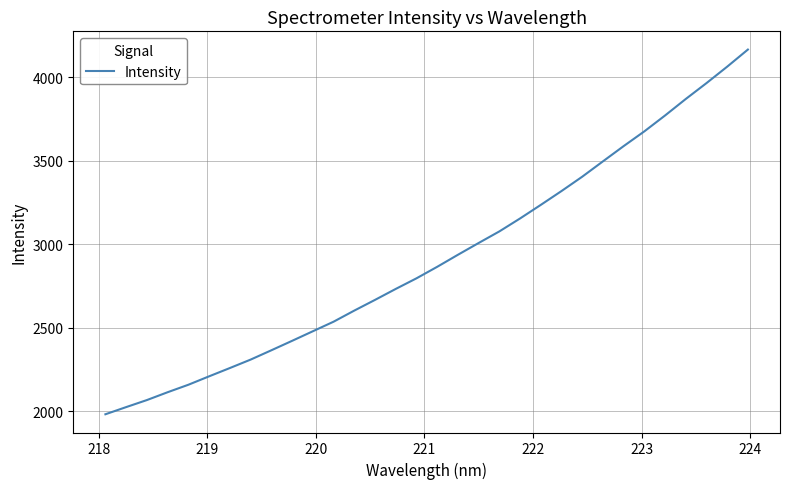

What is the difference between the maximum and minimum values?

2185.4